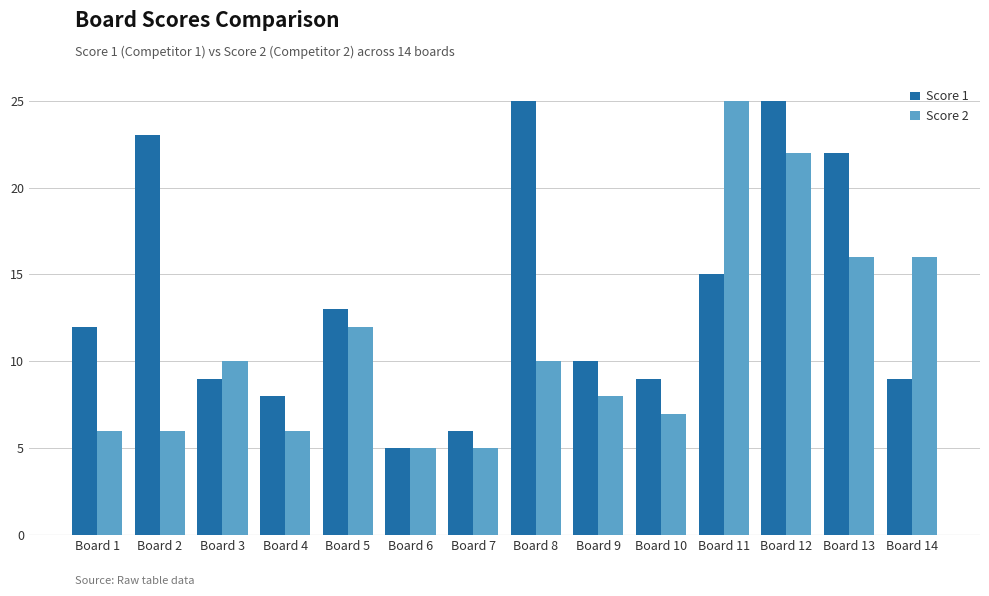

How many series are shown in this chart?

2